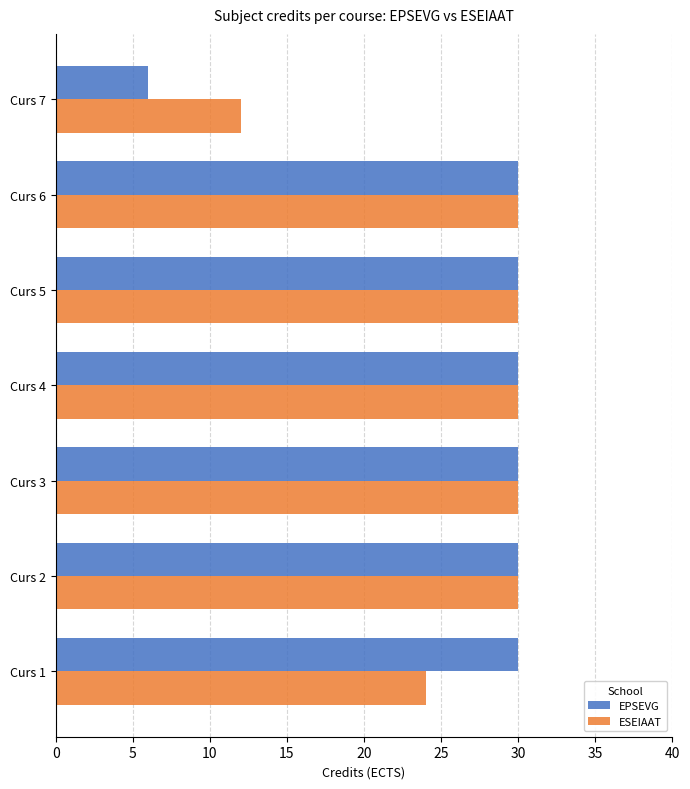

Which series has the widest spread of values?

EPSEVG